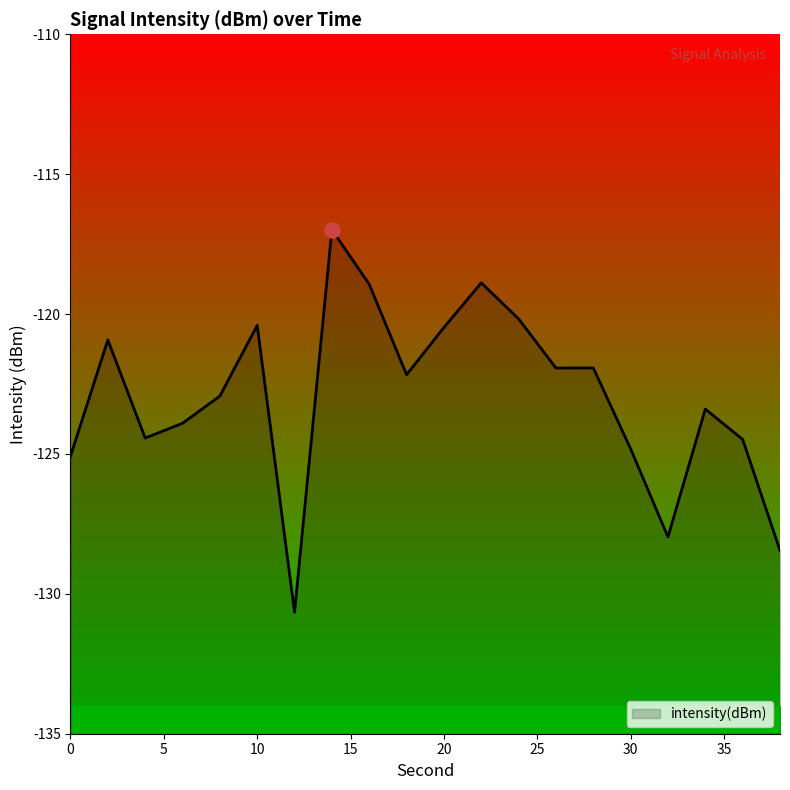

Which has a higher value, 4 or 12?

4